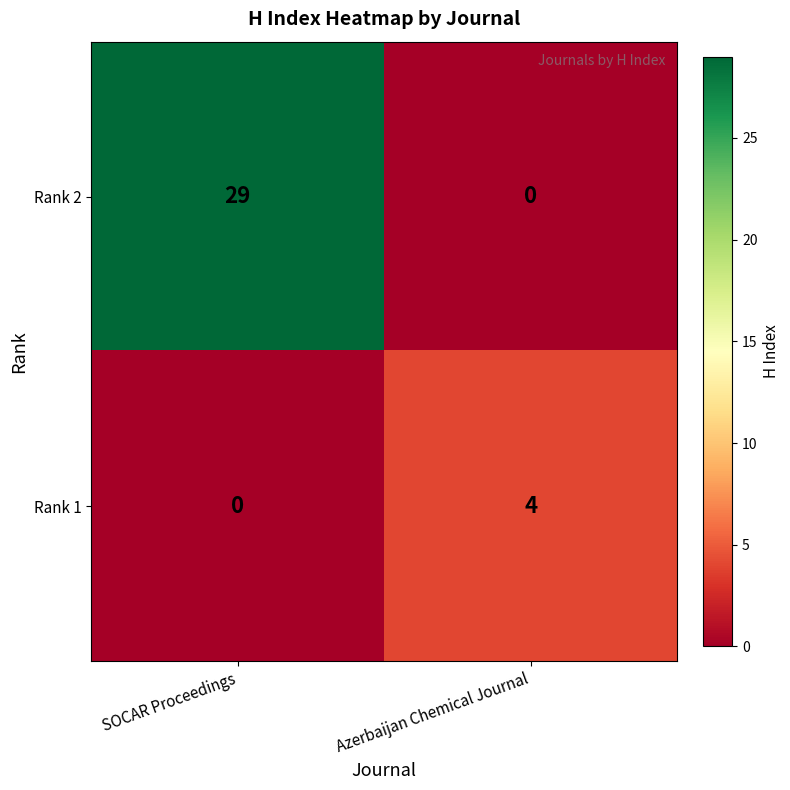

The Rank 1 series shows 6 at Azerbaijan Chemical Journal. True or false?

False